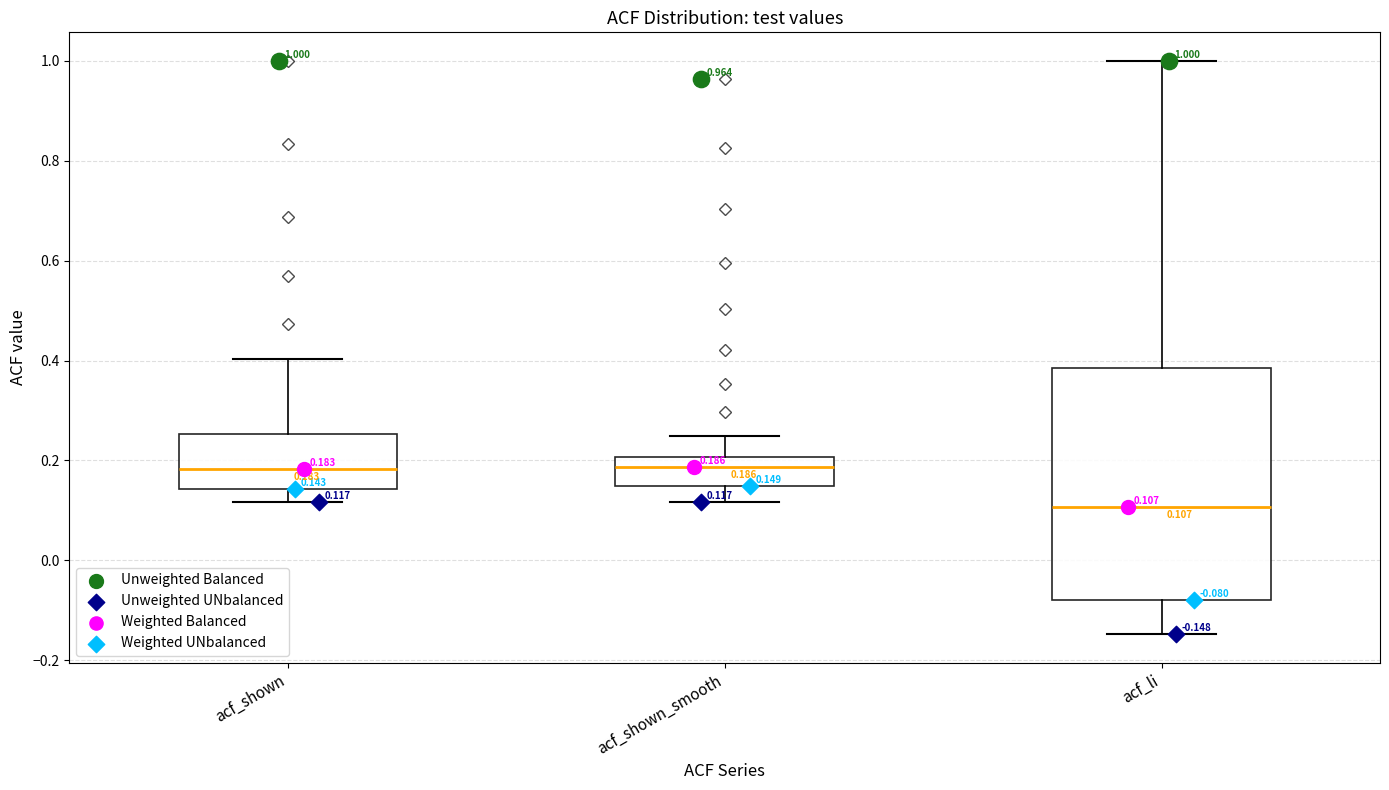

Which box is the tallest, from its lower edge to its upper edge?

acf_li